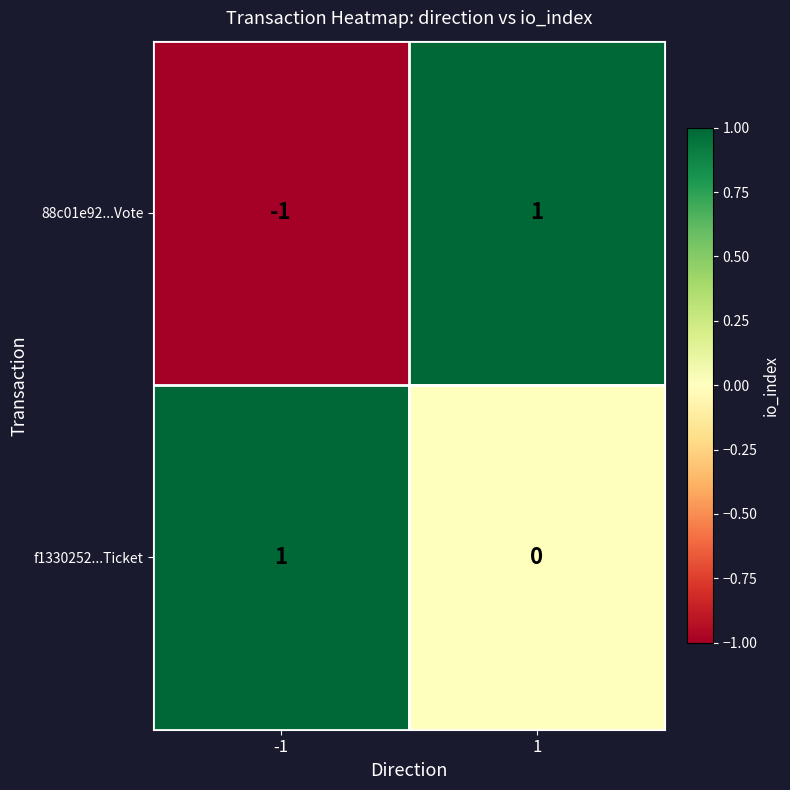

The value of f1330252...Ticket at -1 is 1. True or false?

True